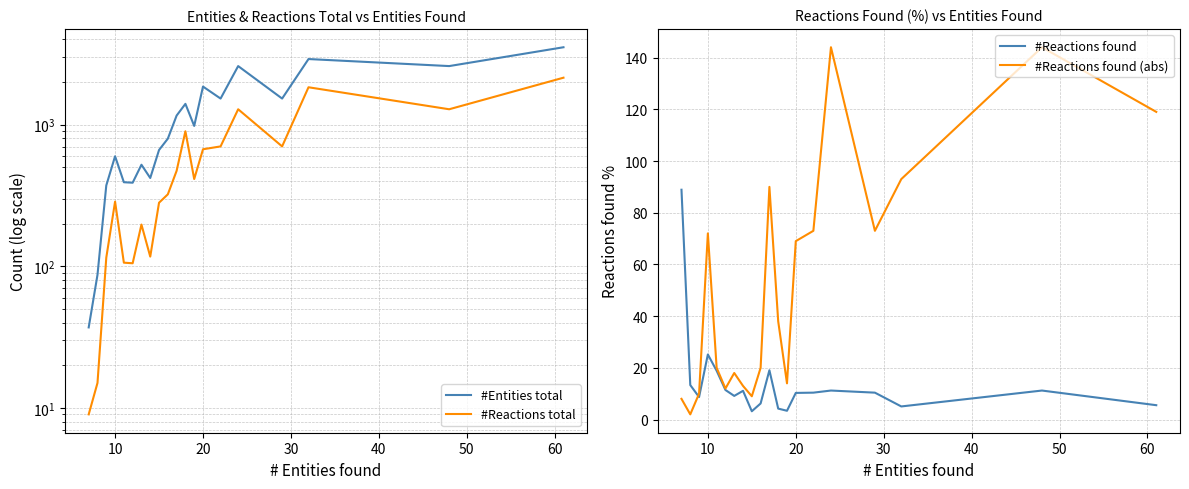

How many lines are shown in the chart?

4